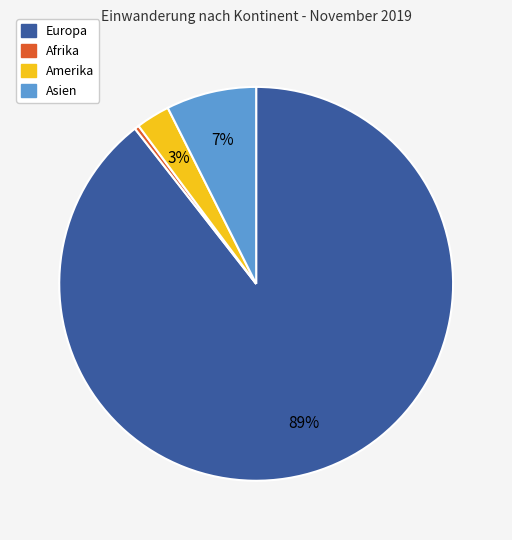

Which category has the biggest portion of the pie?

Europa